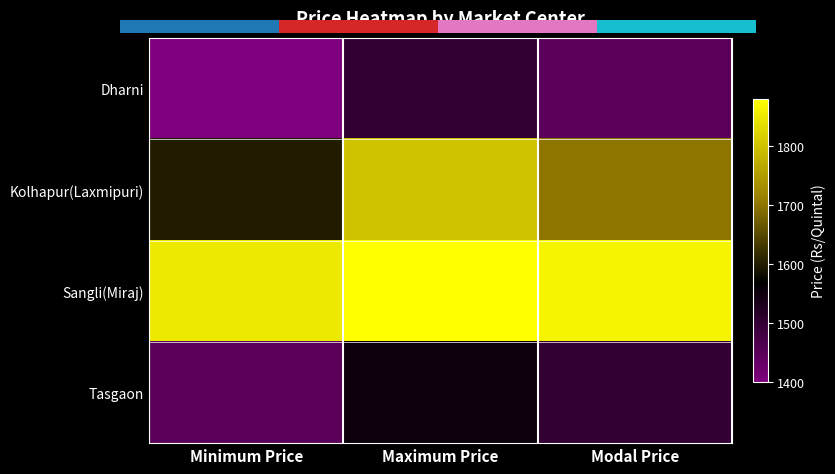

Which series has the largest total across all categories?

Sangli(Miraj)